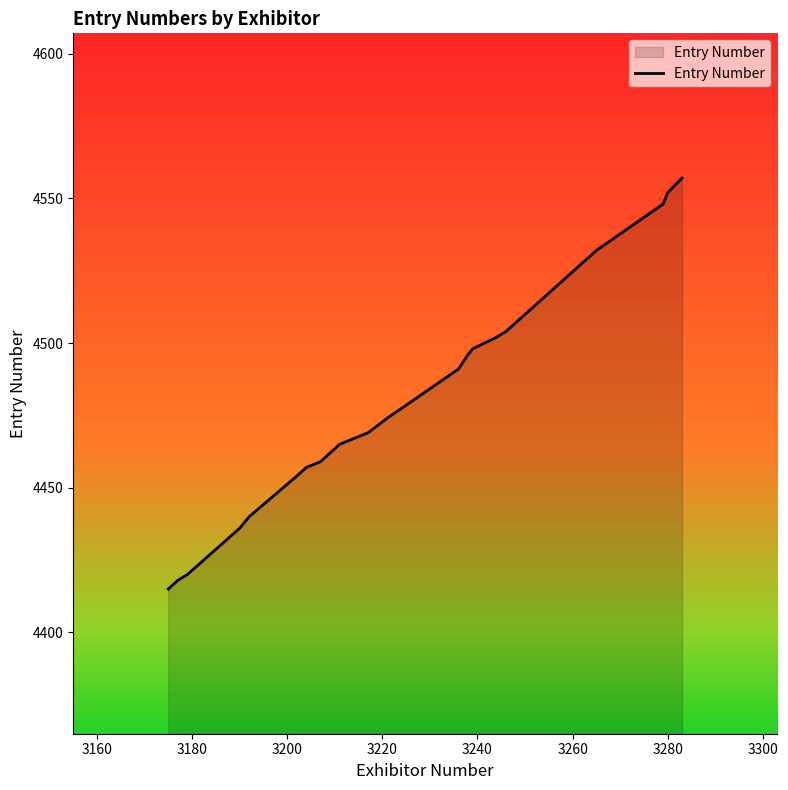

True or false: there are more than 1 points higher than both neighbors.

False